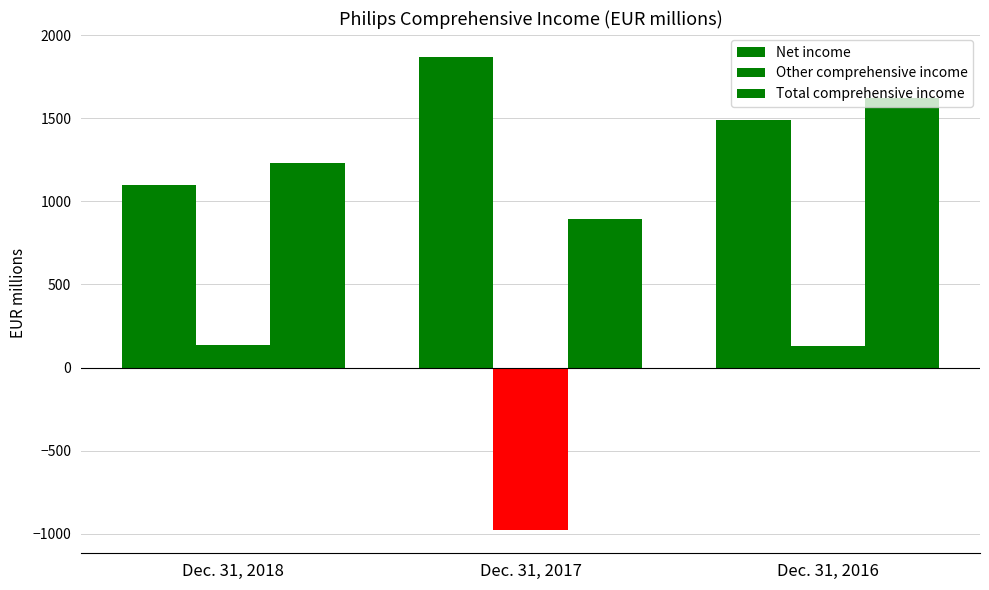

At which category is the sum across all series the highest?

Dec. 31, 2016